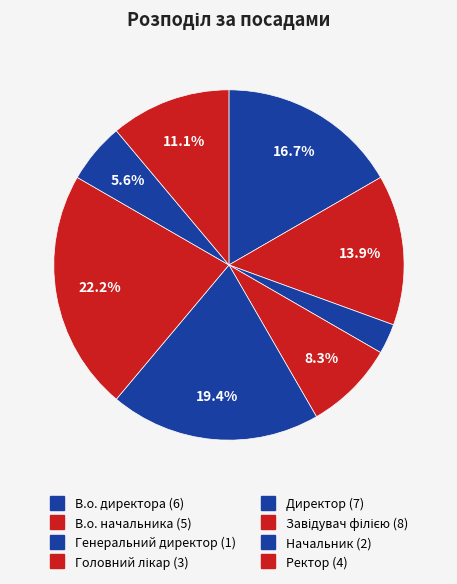

Rank the categories by value from lowest to highest.

Генеральний директор, Начальник, Головний лікар, Ректор, В.о. начальника, В.о. директора, Директор, Завідувач філією